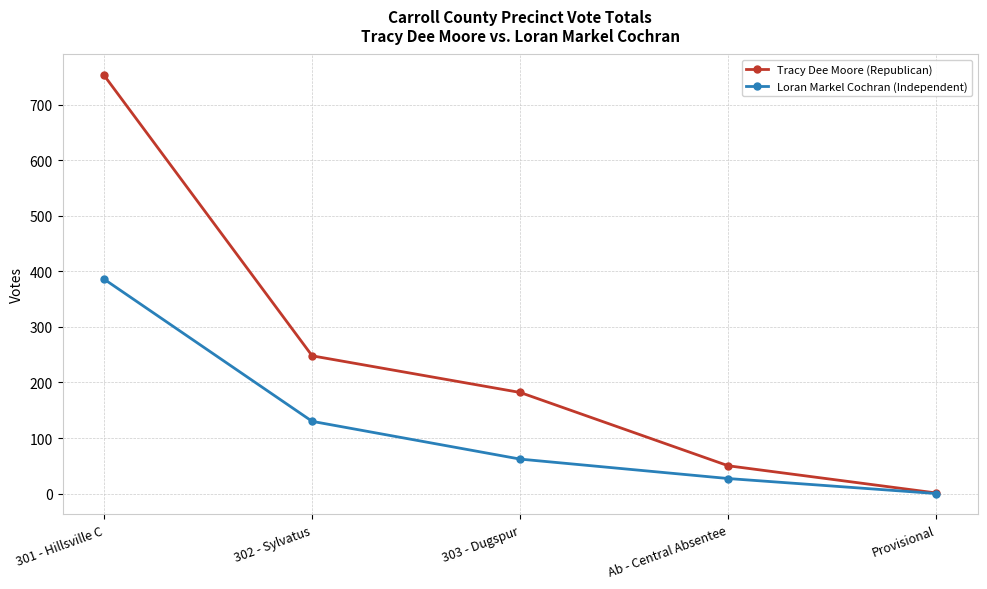

List the series in order of their peak value, highest first.

Tracy Dee Moore (Republican), Loran Markel Cochran (Independent)